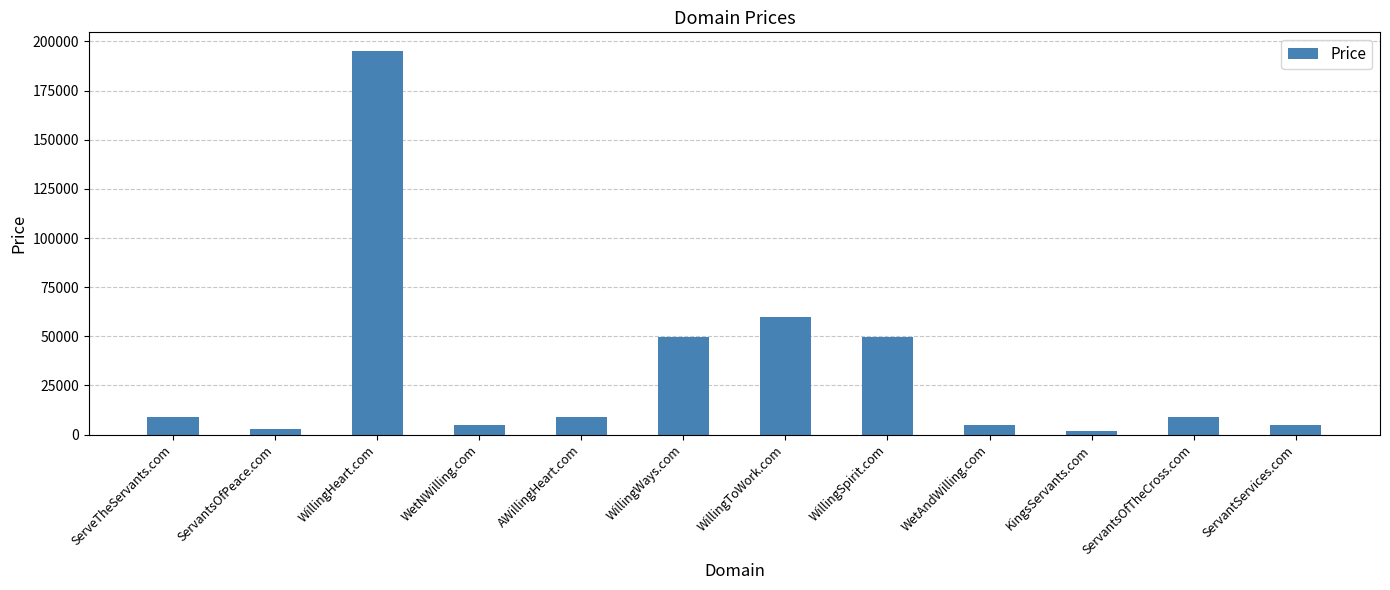

At which category does the chart reach its peak across all series?

WillingHeart.com